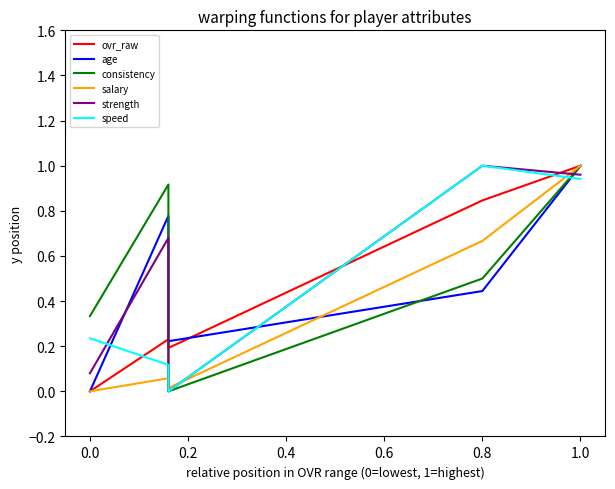

Between −0.2 and 0.0, which series saw the biggest shift?

age